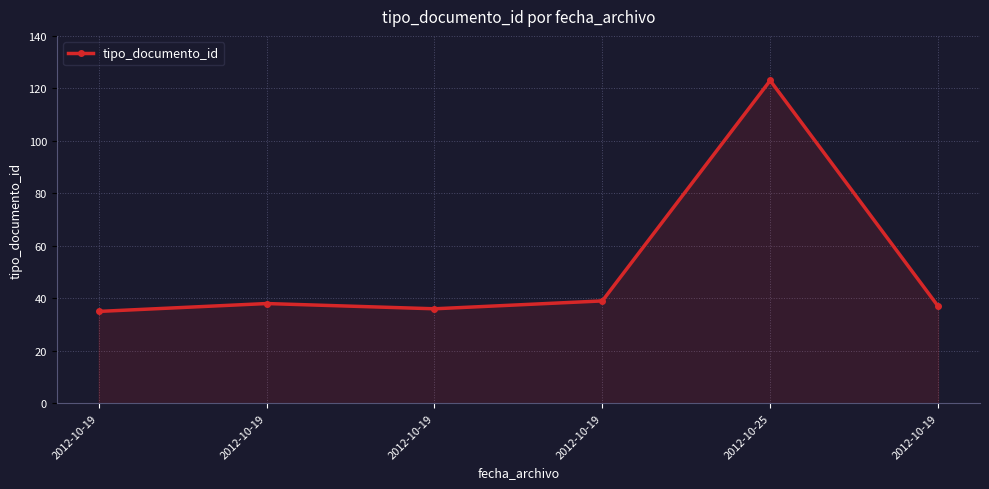

What is the ratio of the value at 2012-10-19 to the value at 2012-10-19?

1.0